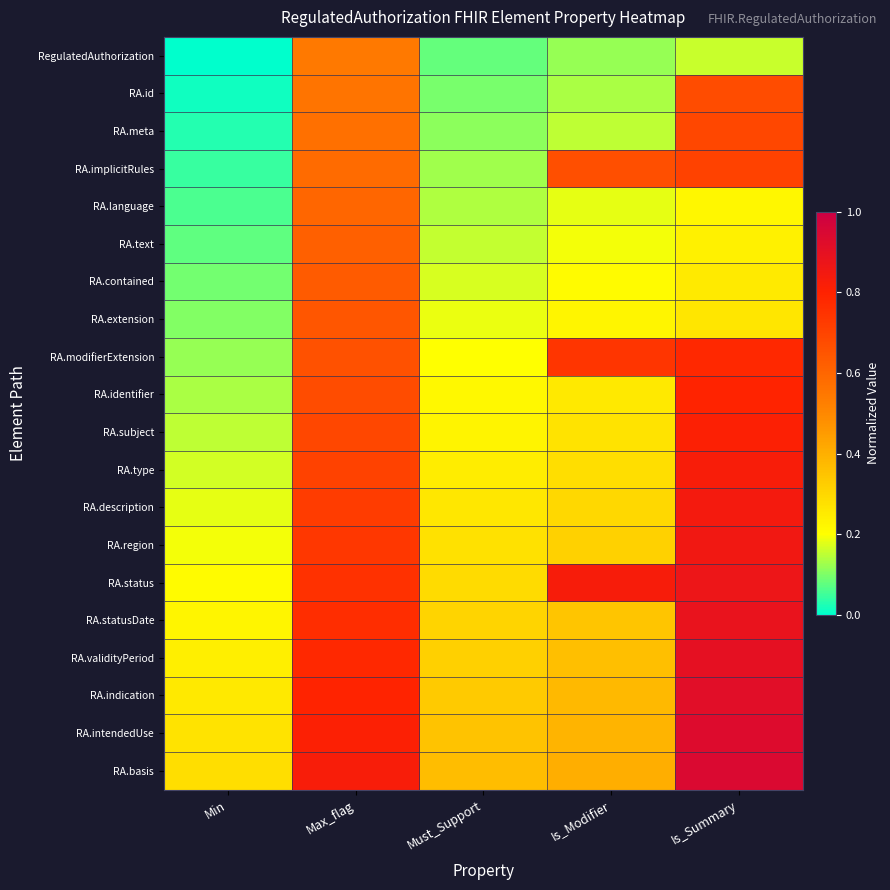

Between Must_Support and Is_Modifier, which series saw the biggest shift?

RA.implicitRules